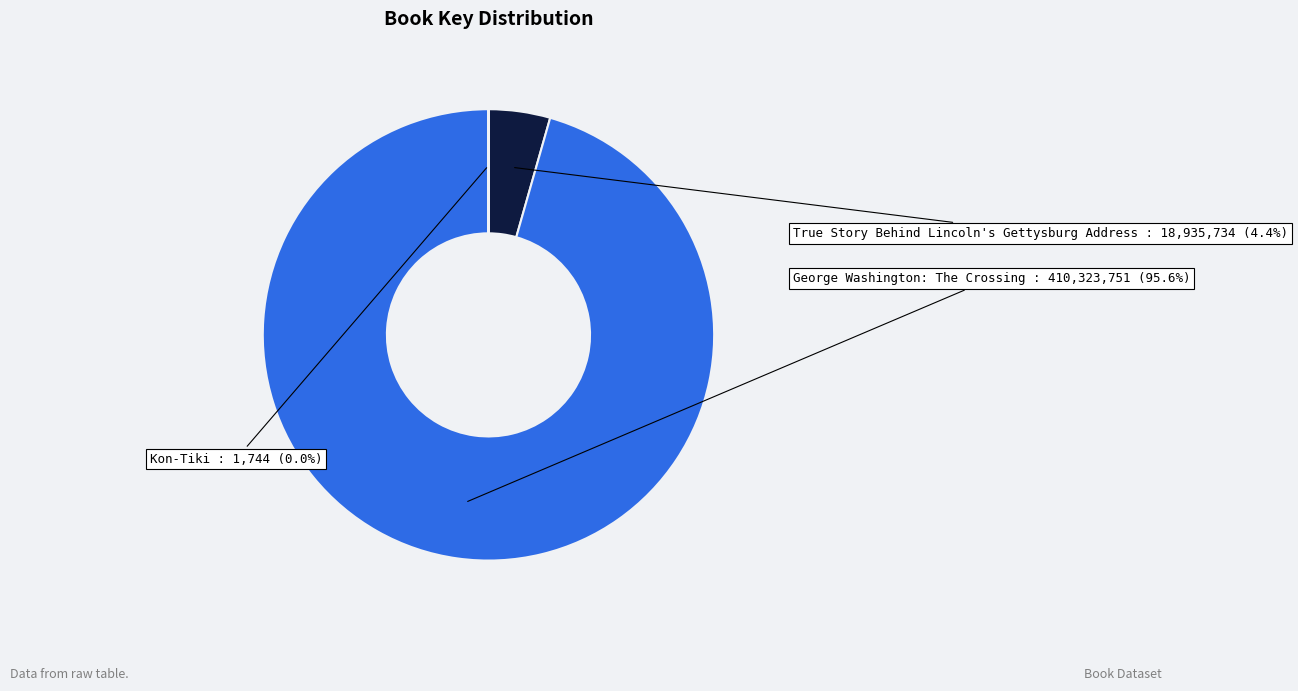

Is there a majority slice in this chart?

Yes